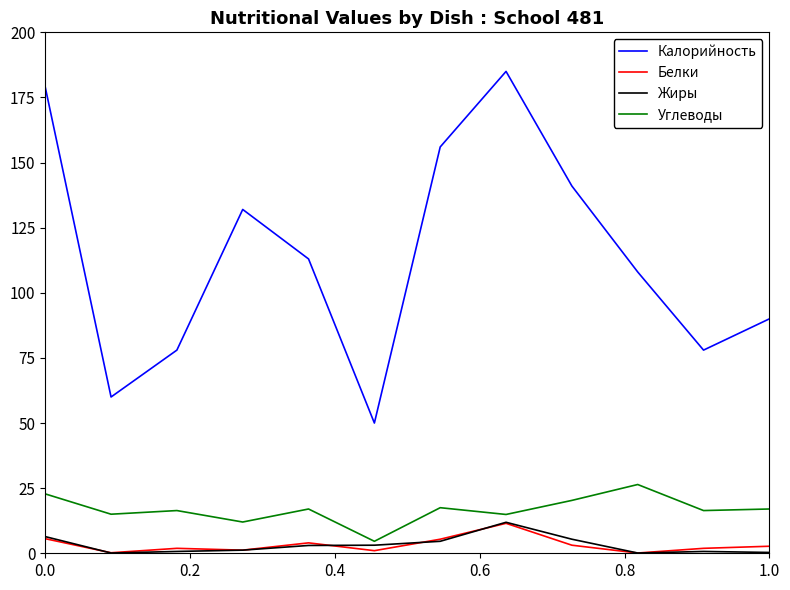

True or false: Калорийность and Жиры cross at least once.

False